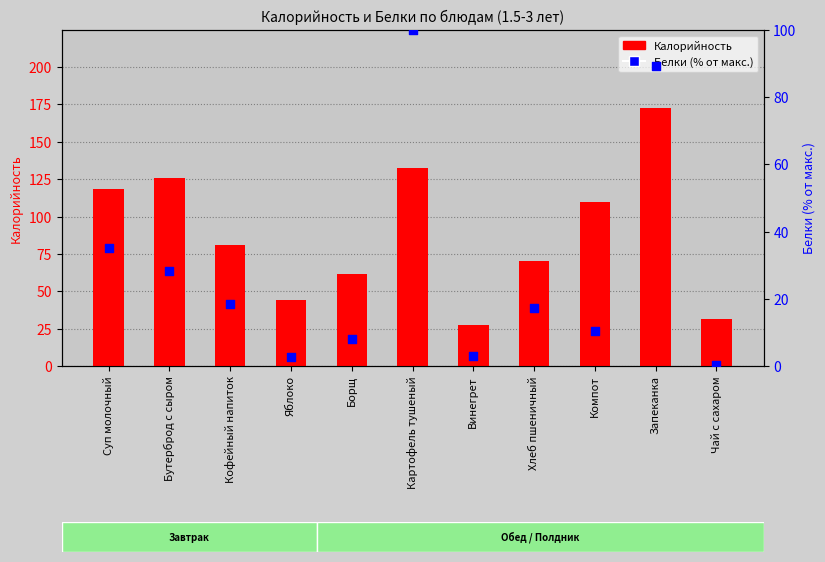

Which series has the largest Y range (max minus min)?

Калорийность